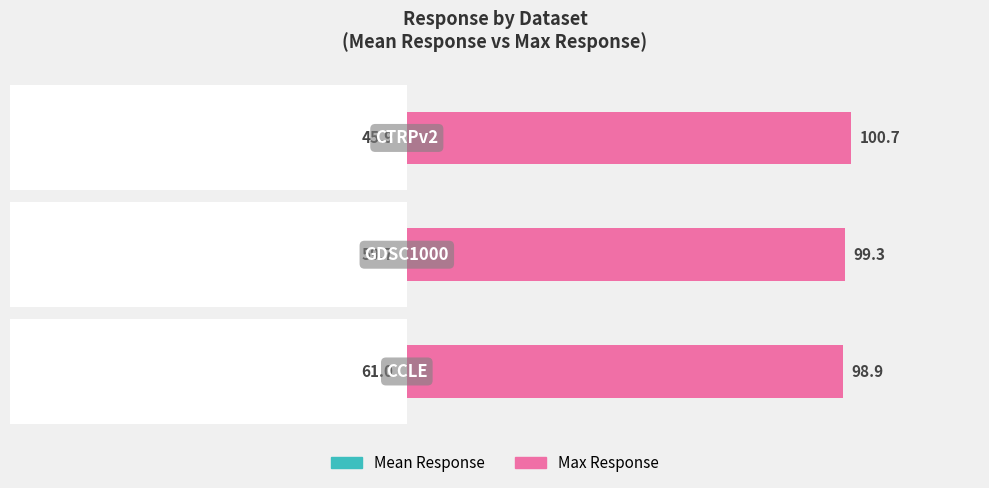

What is the value of the Max Response bar at the 2nd from the left?

99.3